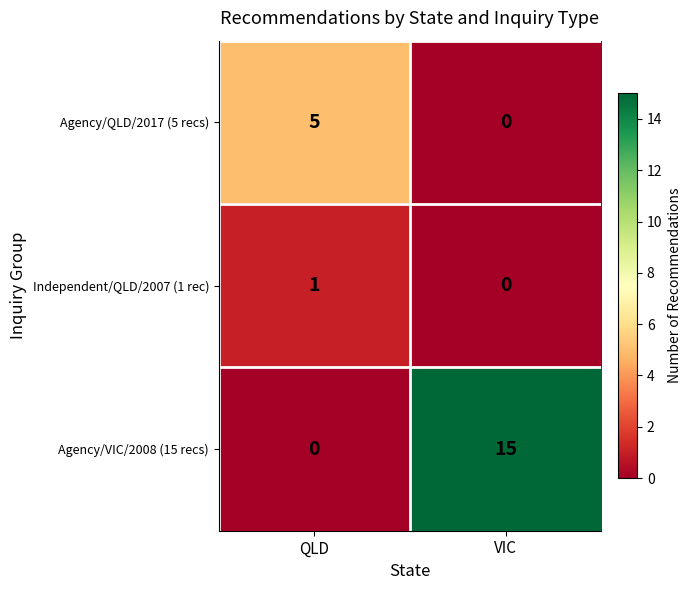

Rank the series at QLD from highest to lowest value.

Agency/QLD/2017 (5 recs), Independent/QLD/2007 (1 rec), Agency/VIC/2008 (15 recs)